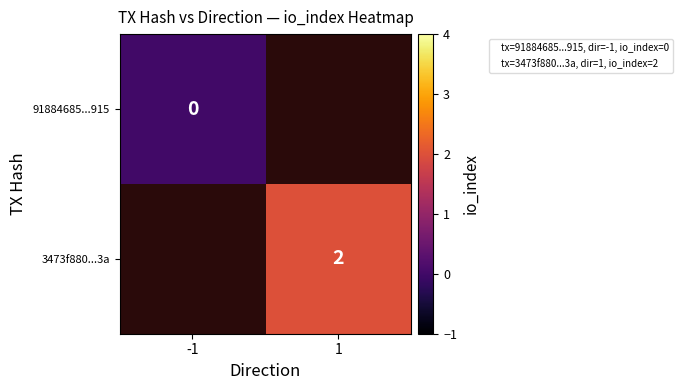

Rank the series by their maximum value, from lowest to highest.

91884685...915, 3473f880...3a